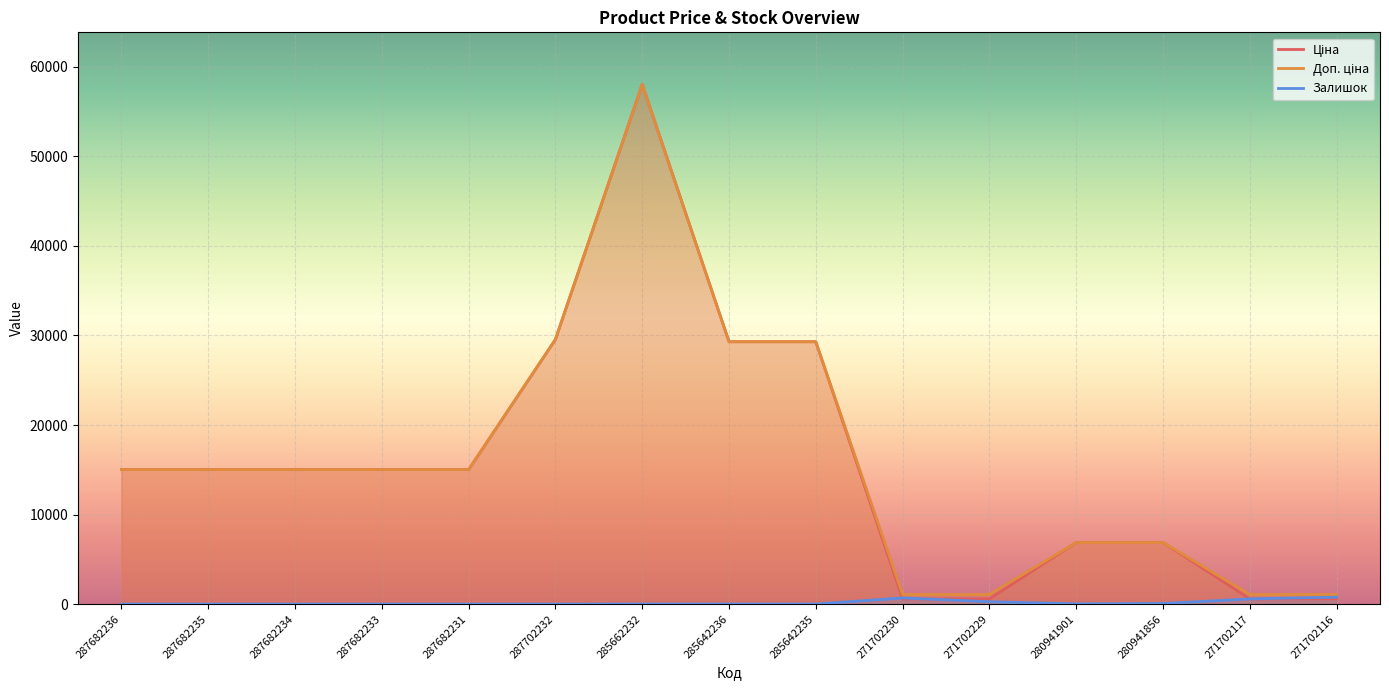

What is the label of the 11th point from the left?

271702229